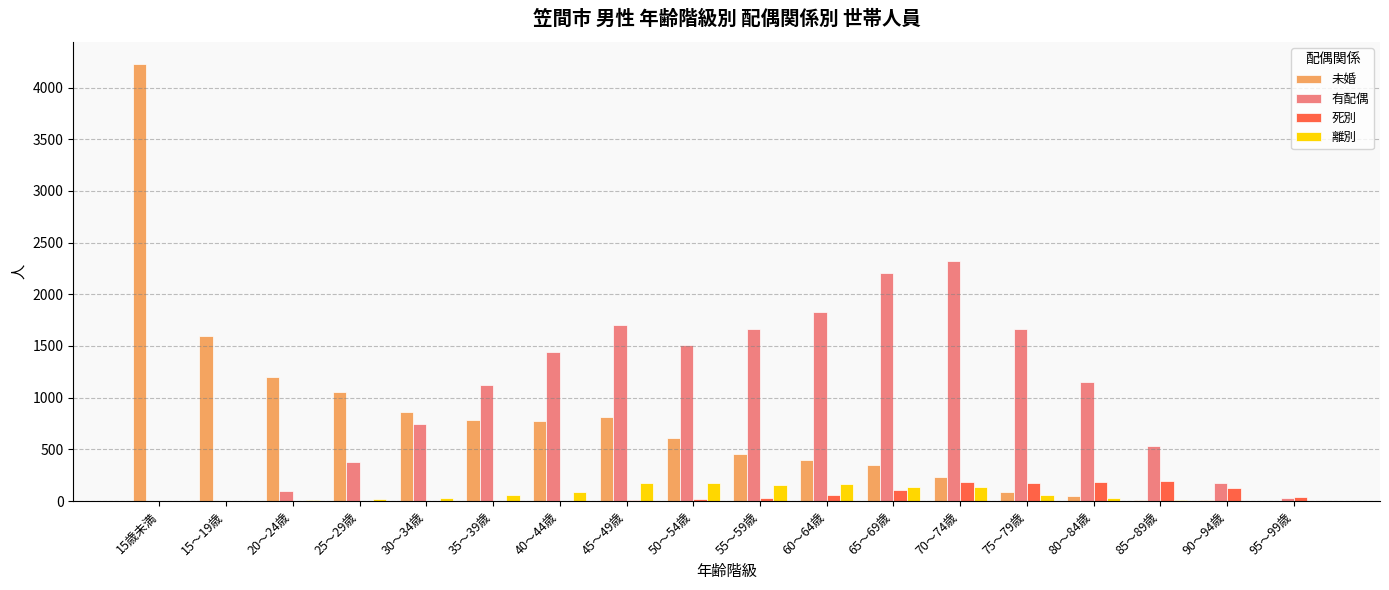

Between 45～49歳 and 75～79歳, which series saw the biggest shift?

未婚